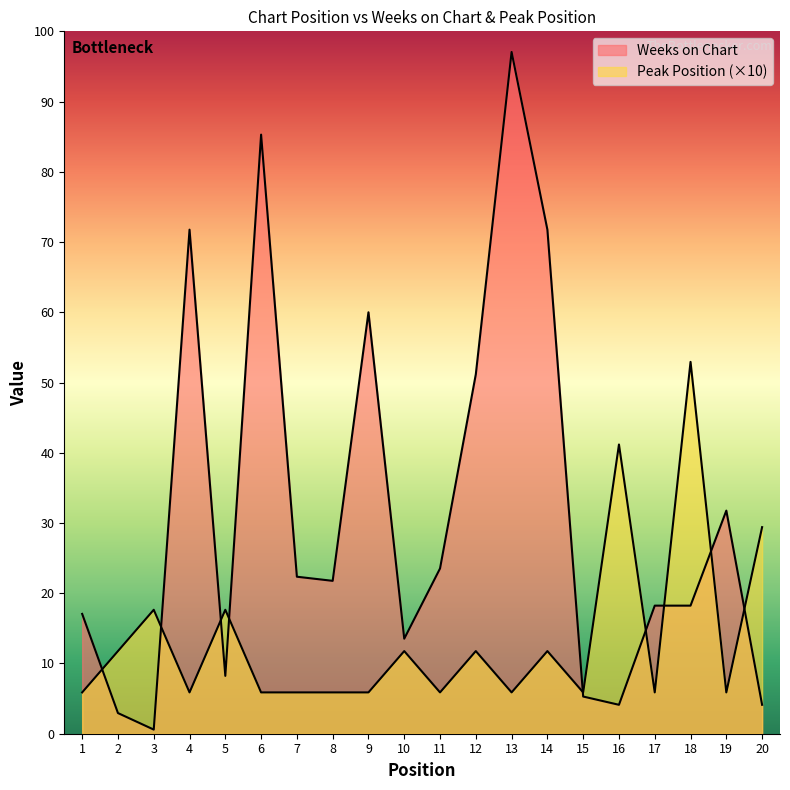

What is the value of the Peak Position point at the 12th from the left?

20